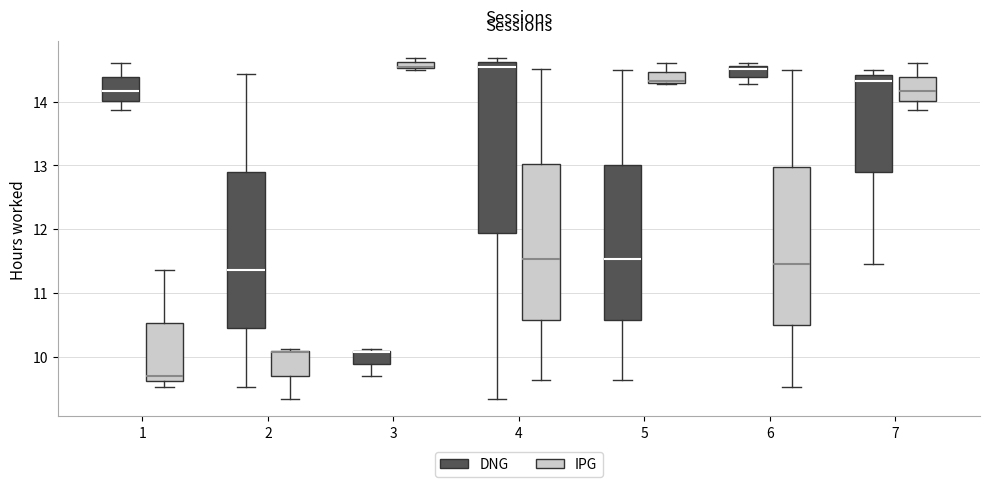

Which box's median line is the lowest?

1 (IPG)